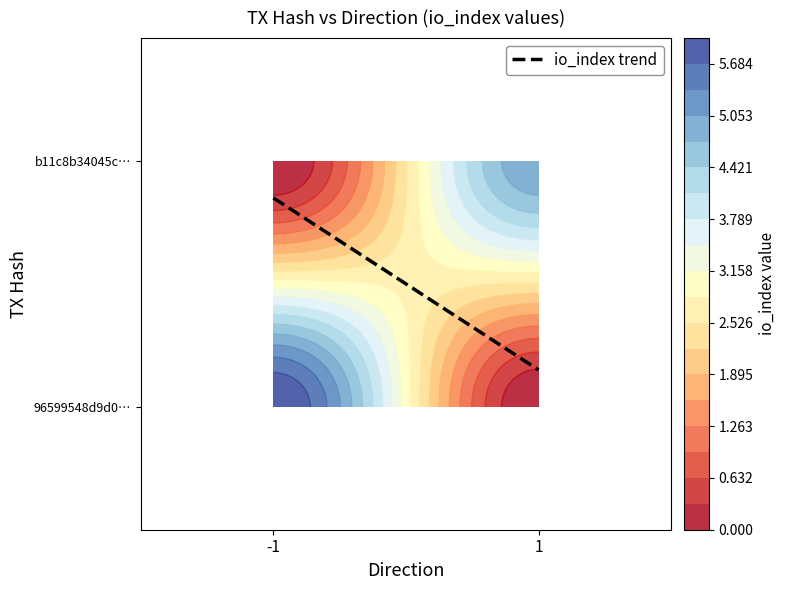

What is the total value across all series at io_index?

11